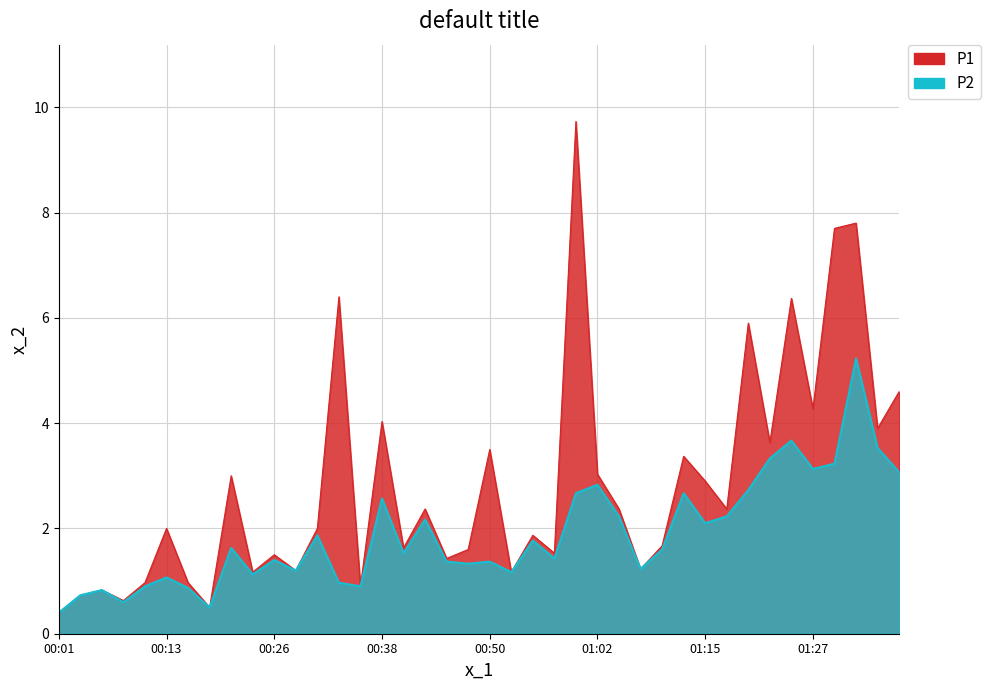

What is the value of the P1 point at the 36th from the left?

4.3